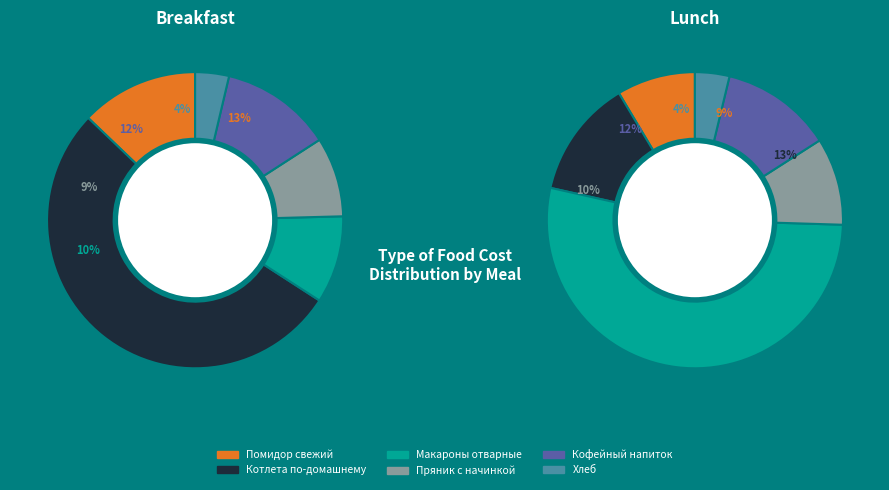

To the nearest percent, what percentage of the pie is Кофейный напиток?

12%